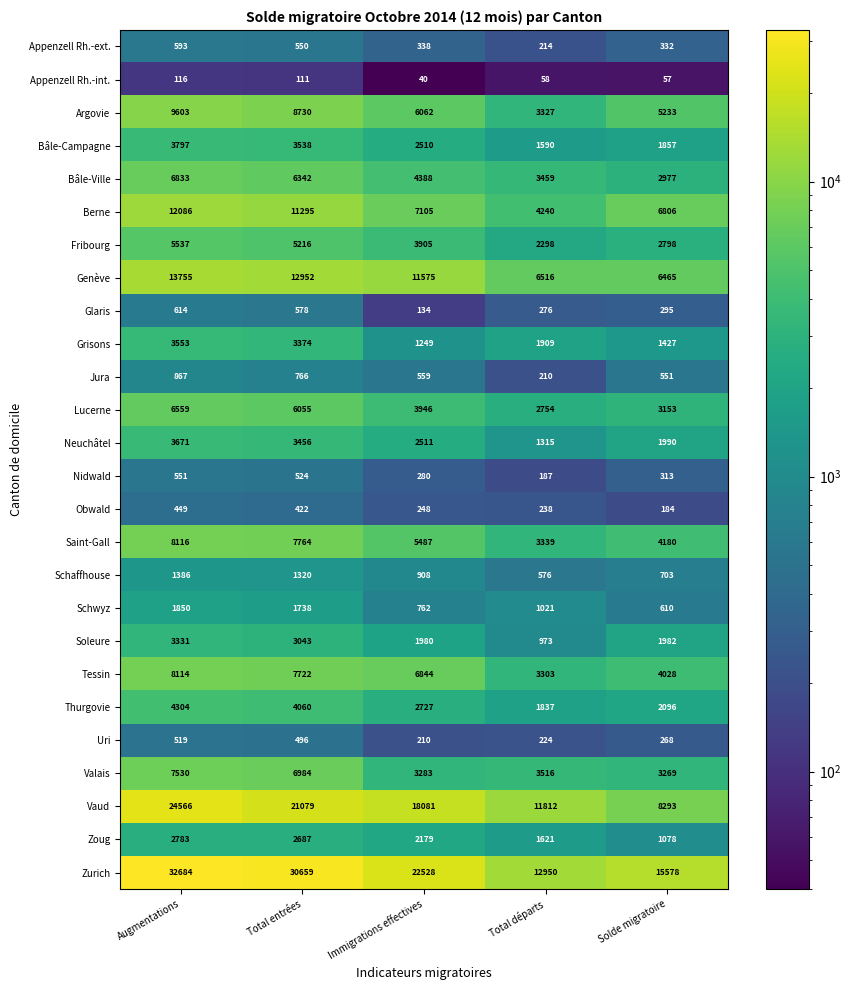

Where is Saint-Gall nearest to the value 5727?

Immigrations effectives